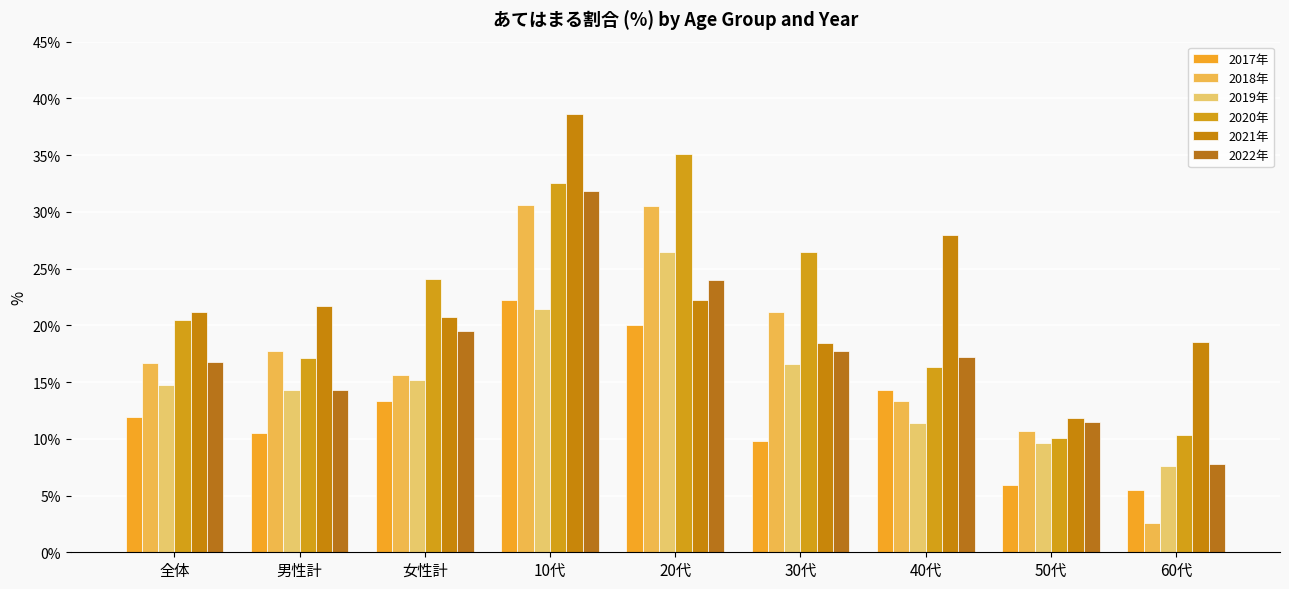

At which category does the chart reach its minimum across all series?

60代